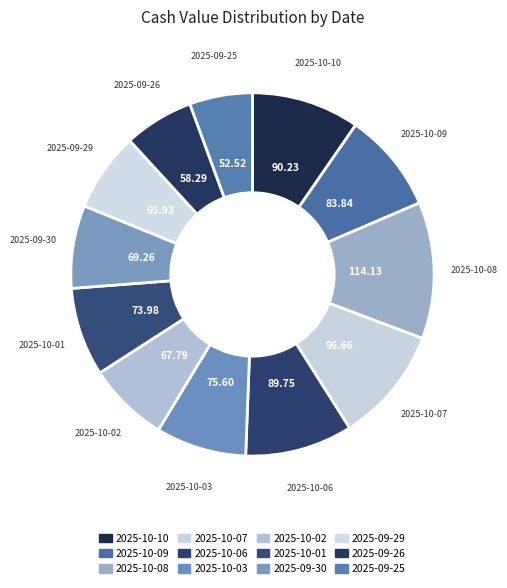

How many slices are in this pie chart?

12